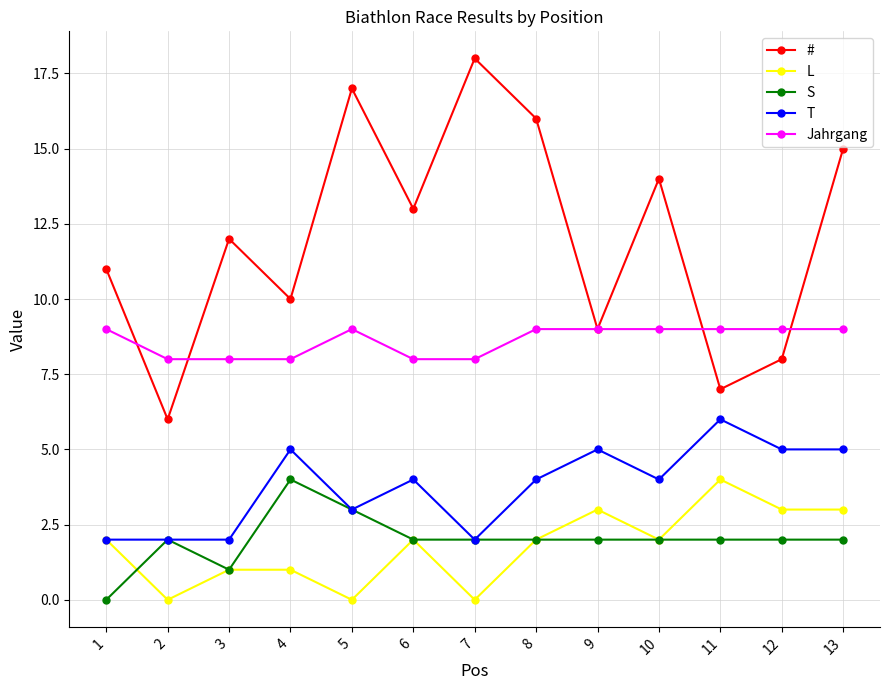

What is the average value of the L series?

2